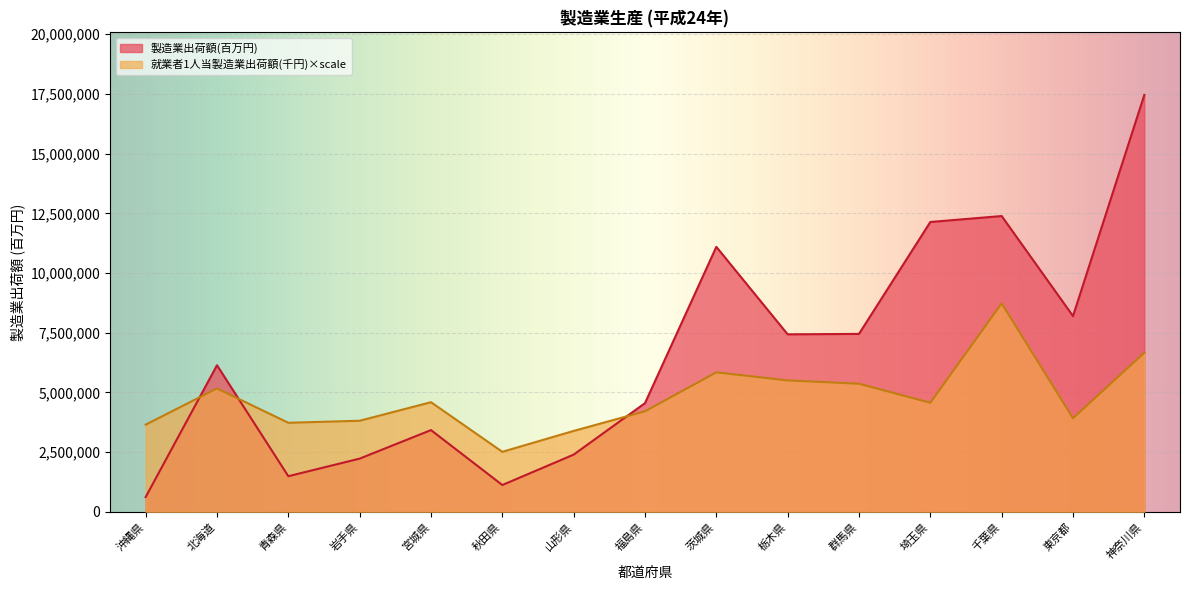

How many times do 就業者1人当製造業出荷額(千円) and 製造業出荷額(百万円) cross each other?

3